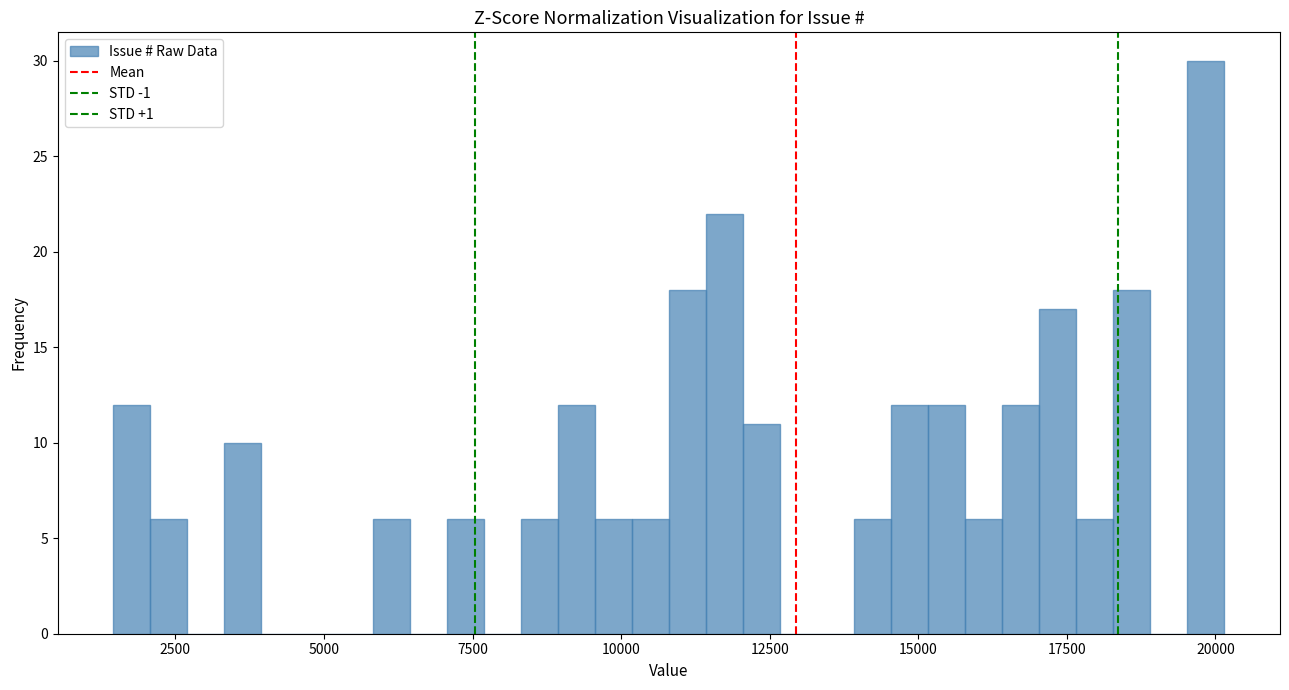

Read against the x-axis, roughly where is the centre of the tallest bar?

20000